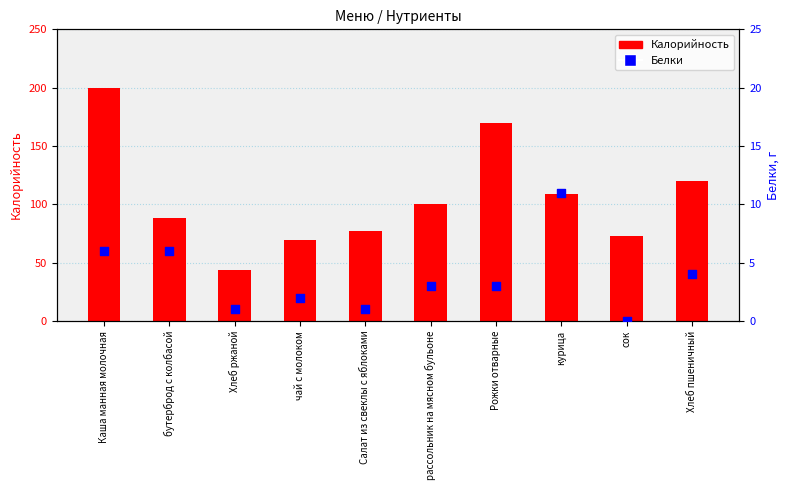

Is the value of Калорийность at Каша манная молочная greater than the value of Белки at рассольник на мясном бульоне?

Yes